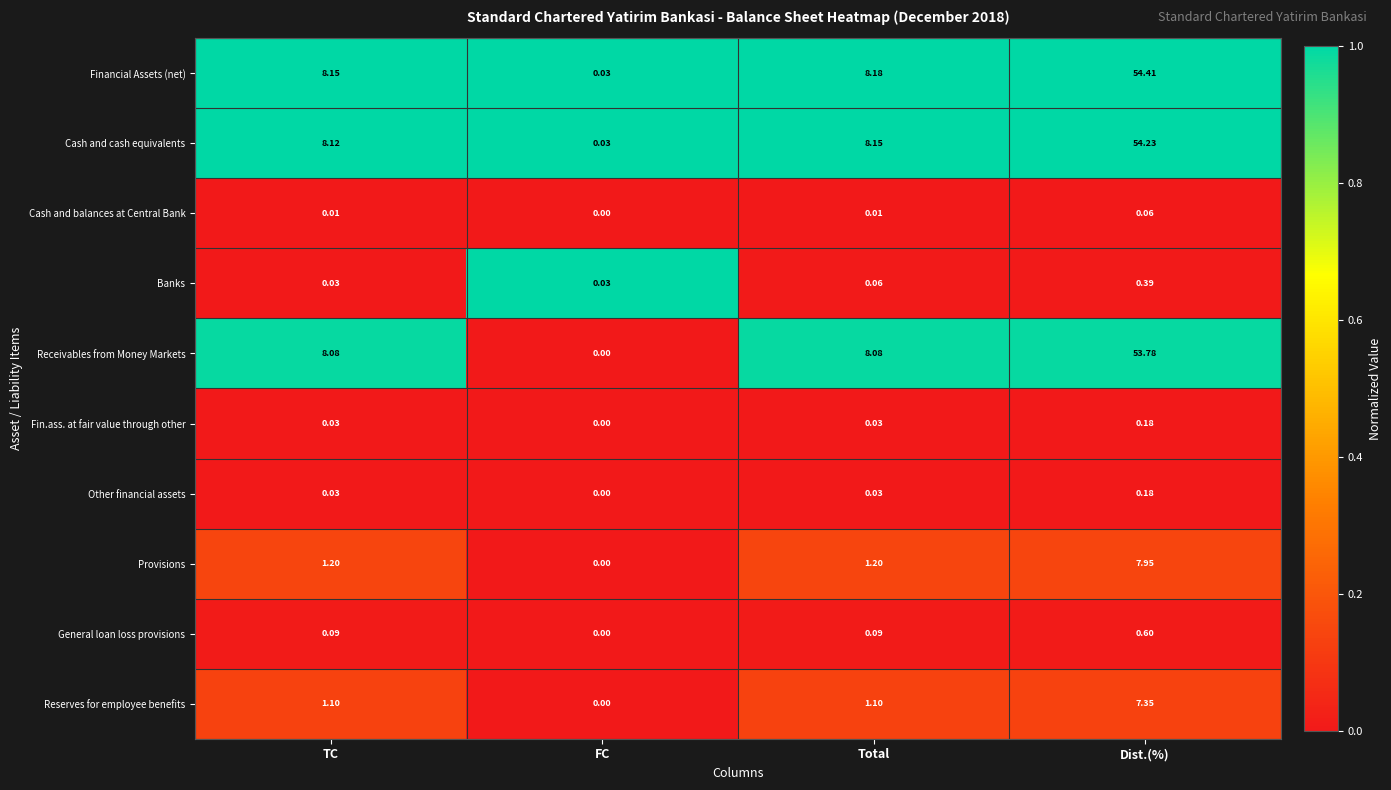

Which series has the largest total across all categories?

Financial Assets (net)